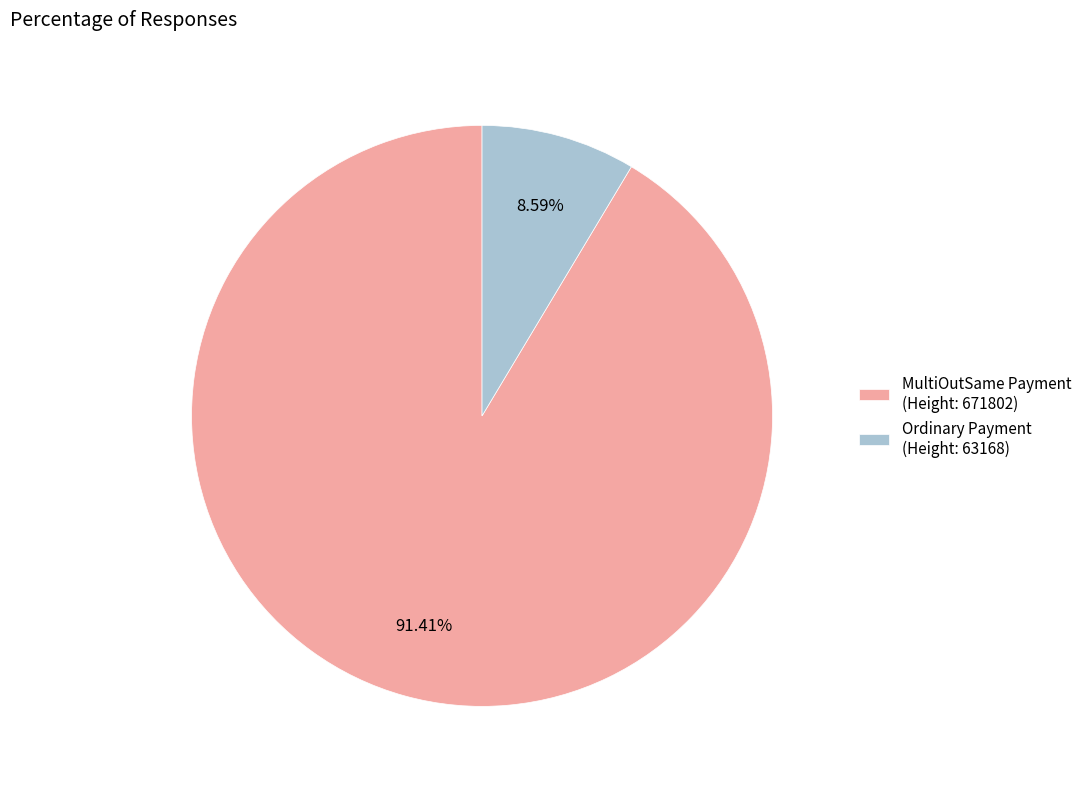

What percentage is NOT represented by MultiOutSame Payment (Height: 671802)?

8.6%